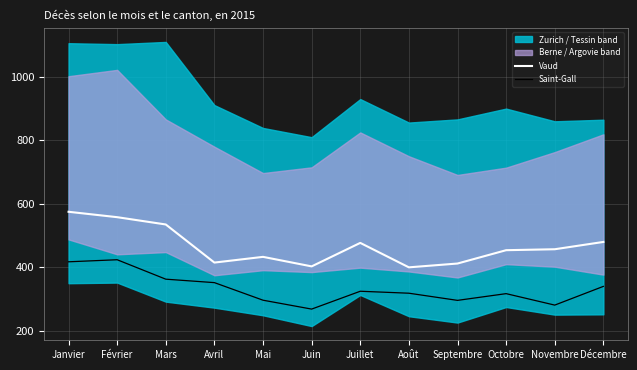

Rank the series at Avril from highest to lowest value.

Vaud, Saint-Gall